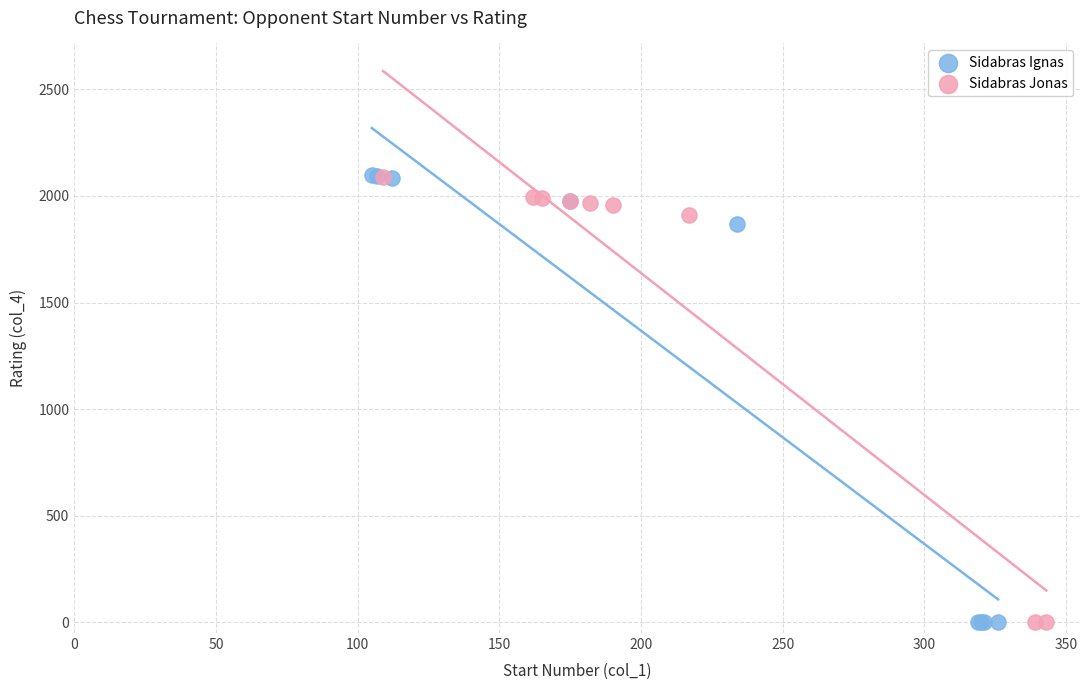

What are all the series names shown in the legend?

Sidabras Ignas, Sidabras Jonas